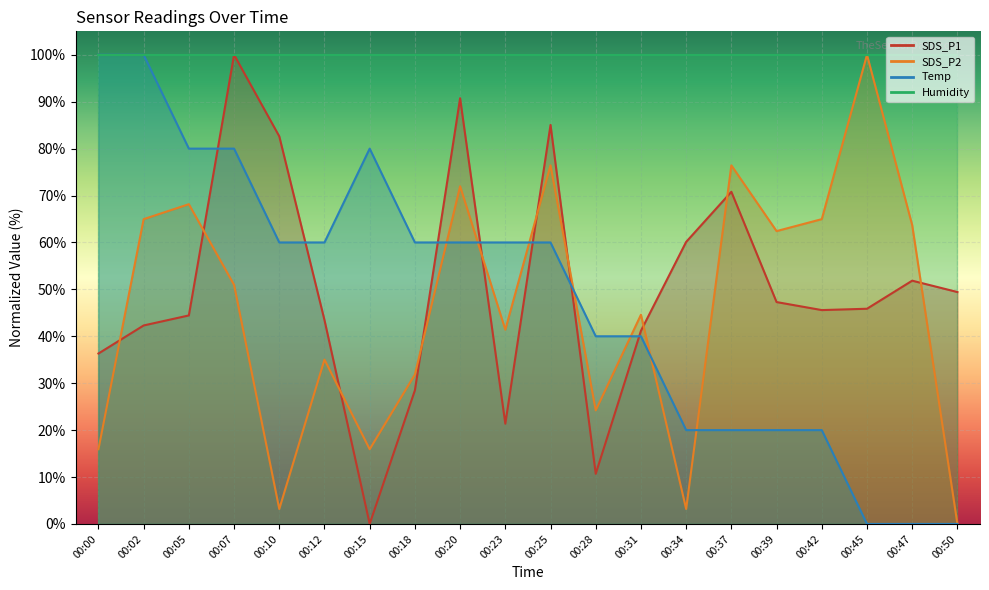

Is the value of SDS_P2 at 00:50 greater than the value of SDS_P1 at 00:34?

No